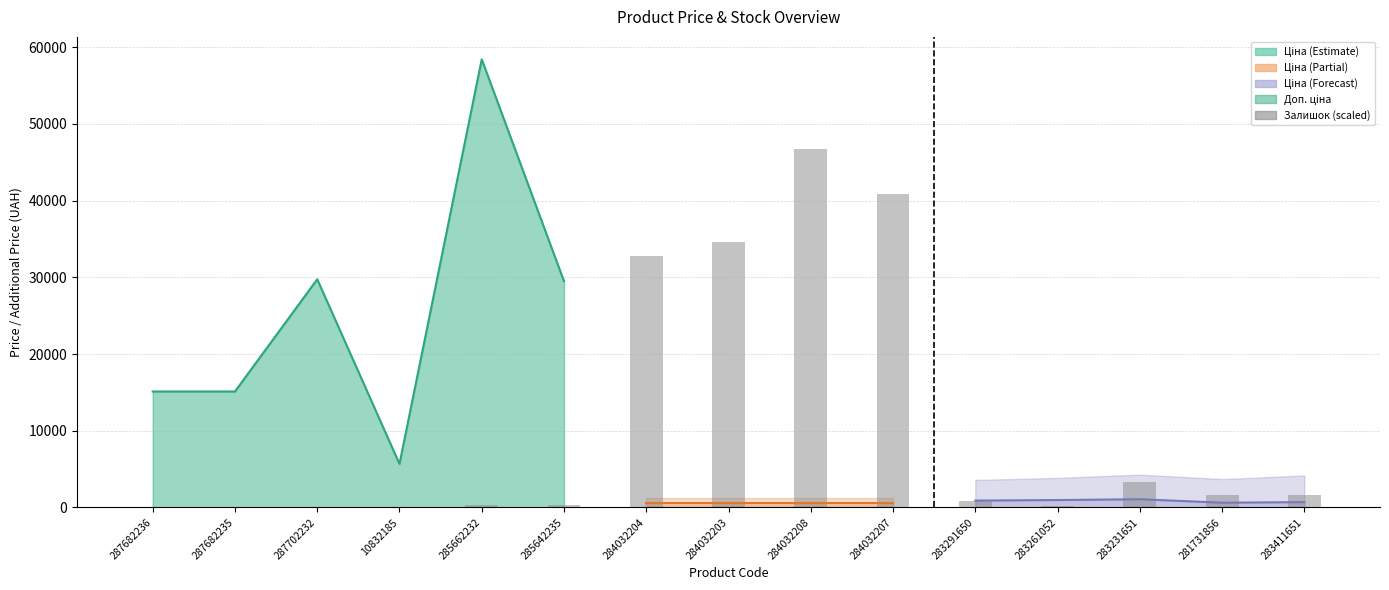

Does the chart contain stacked bars?

No